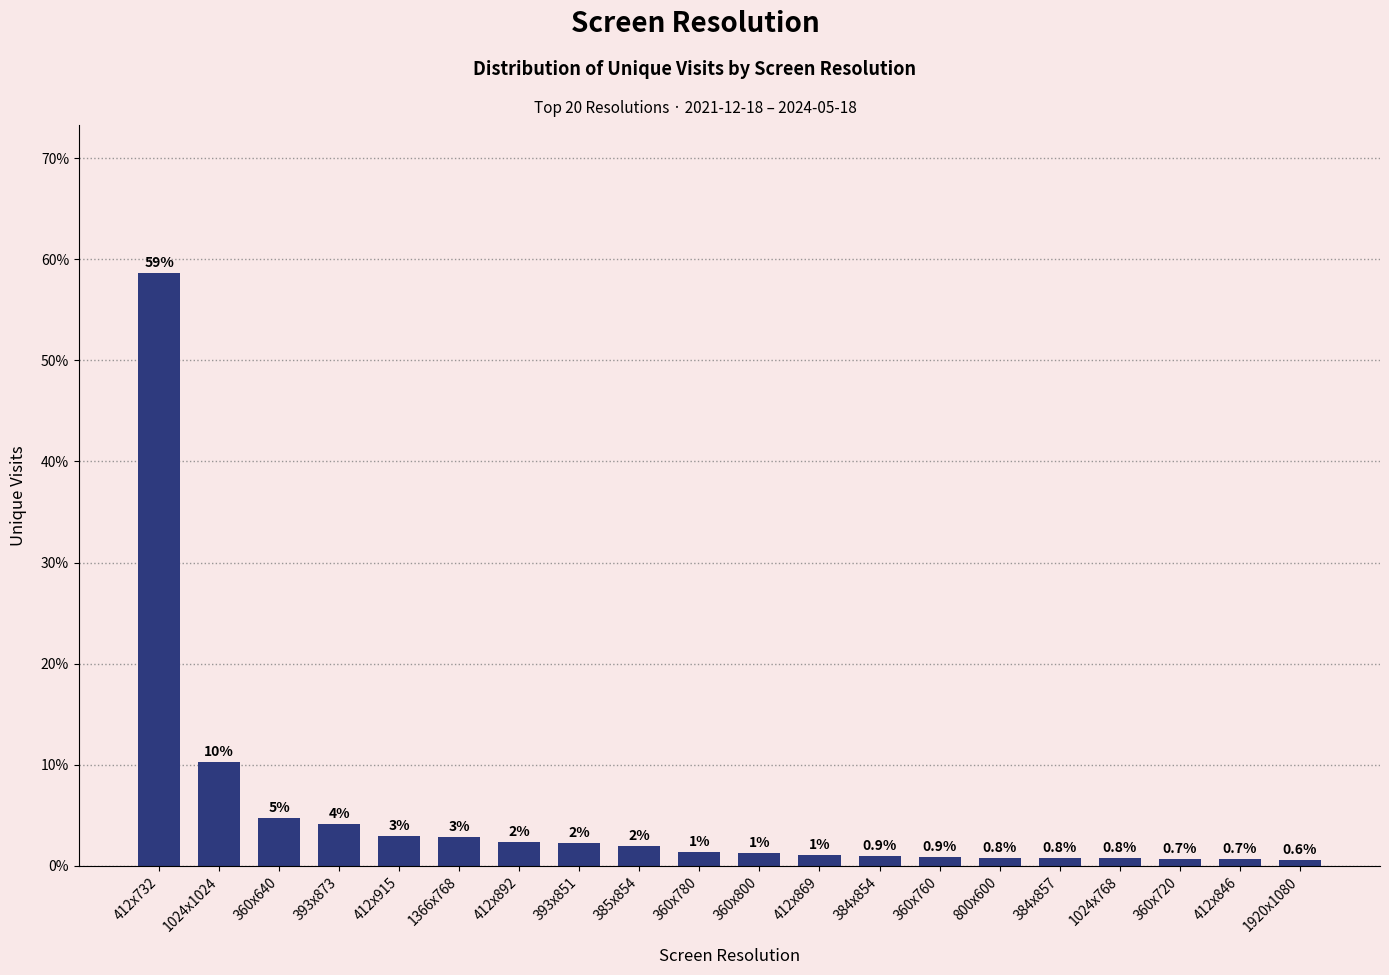

Between 412x732 and 393x873, which is larger?

412x732